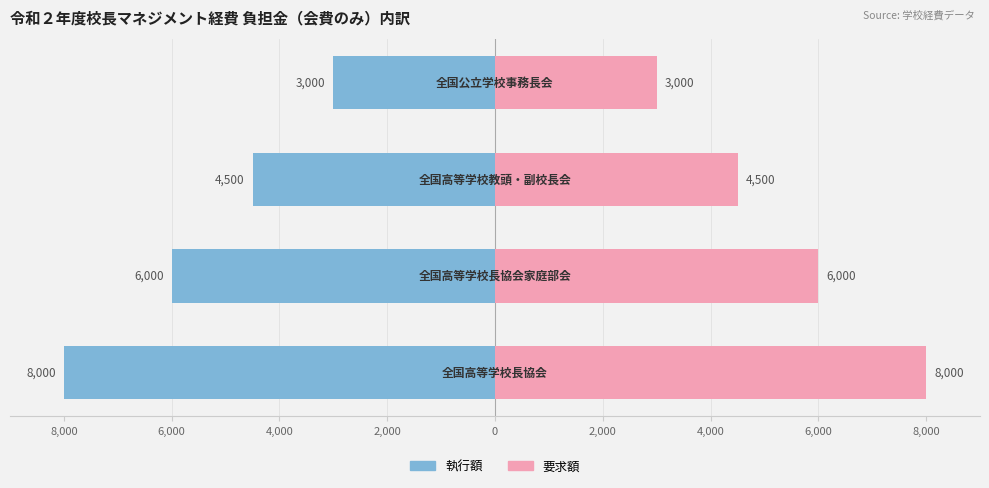

Rank the series by their average value, from highest to lowest.

要求額, 執行額